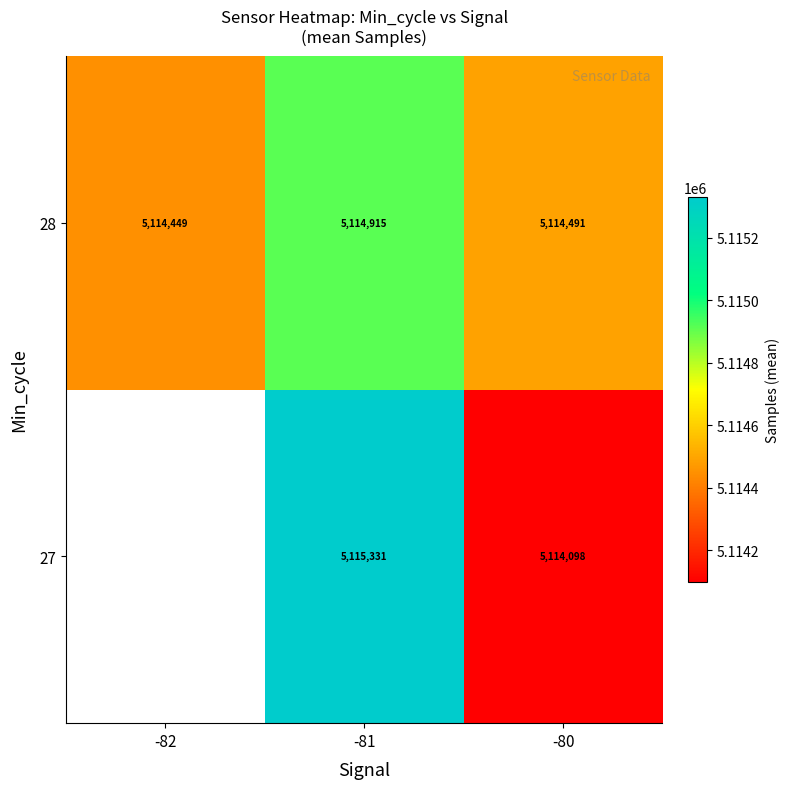

What is the minimum value for 28?

5114449